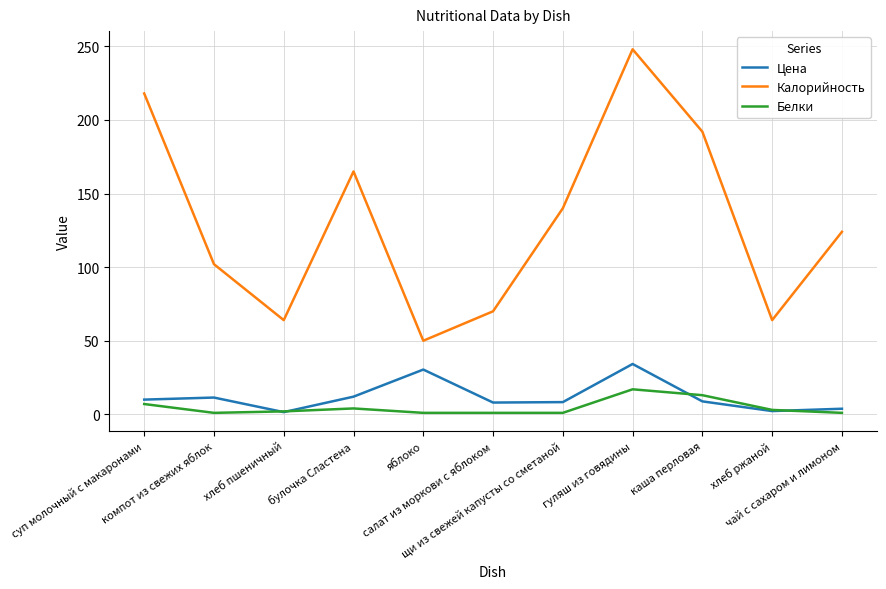

Which series has the largest total across all categories?

Калорийность